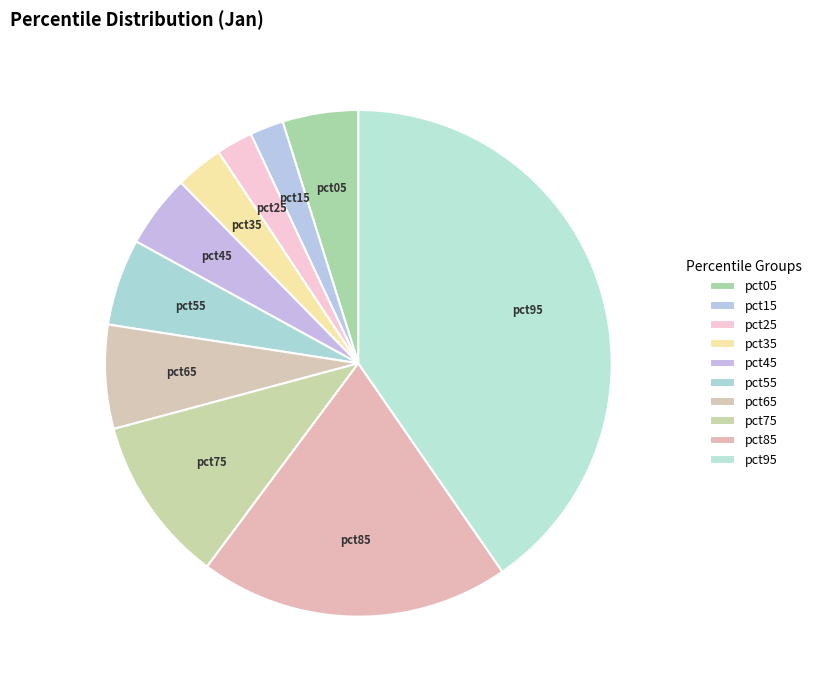

How many slices are in this pie chart?

10